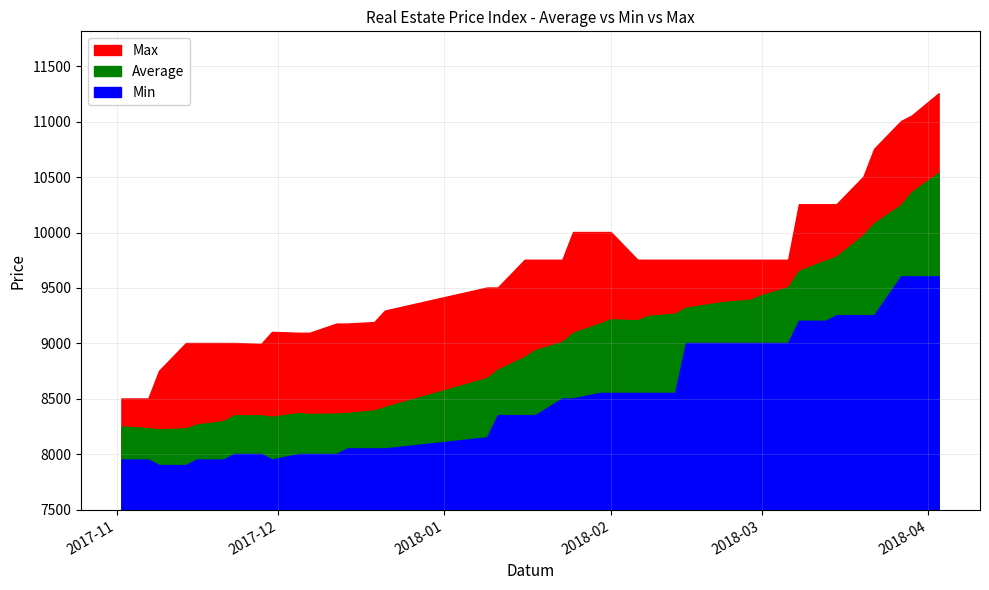

Read the Min value at 22.02.2018, to the nearest 100.

9000